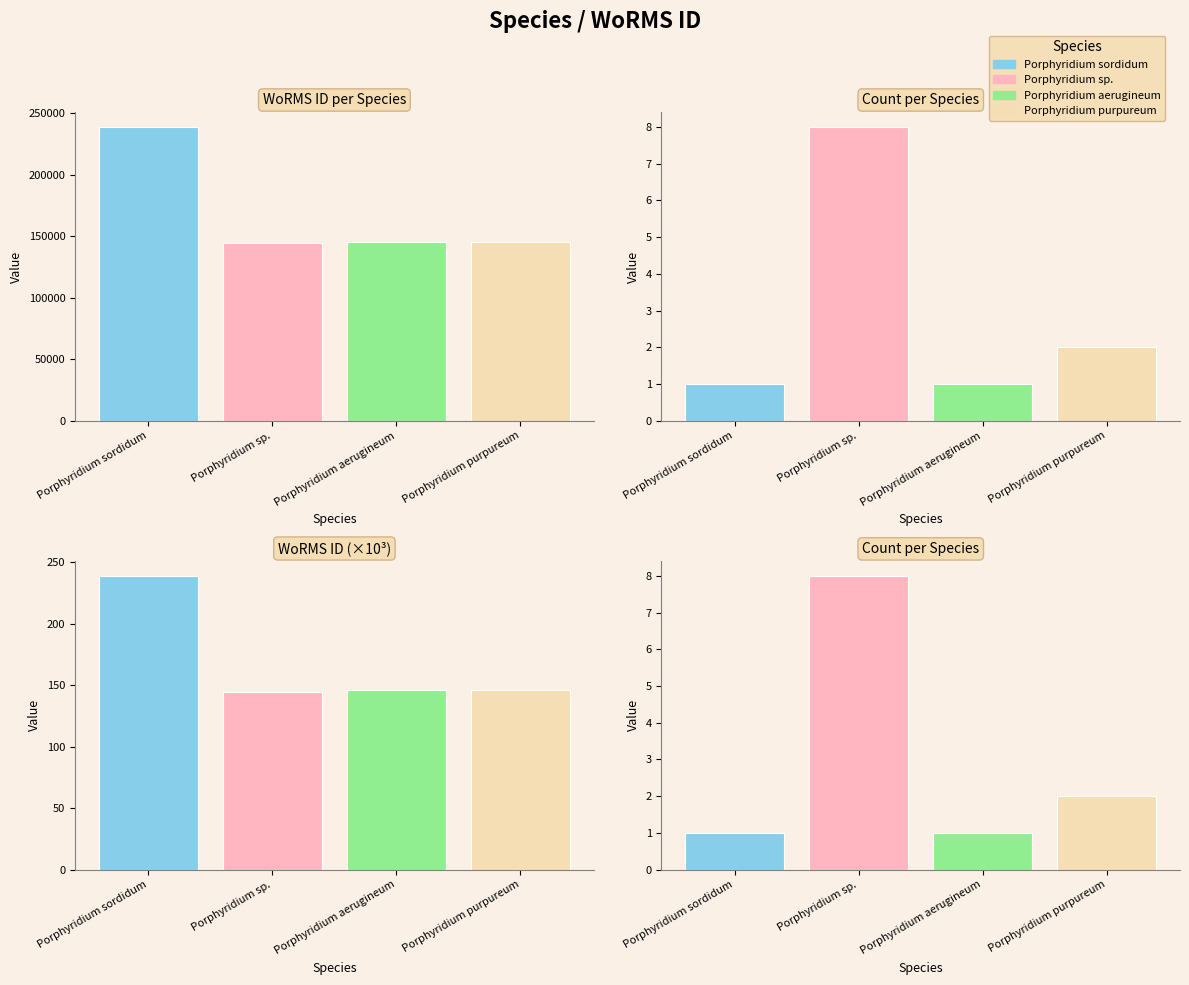

Count the number of data series in this chart.

4